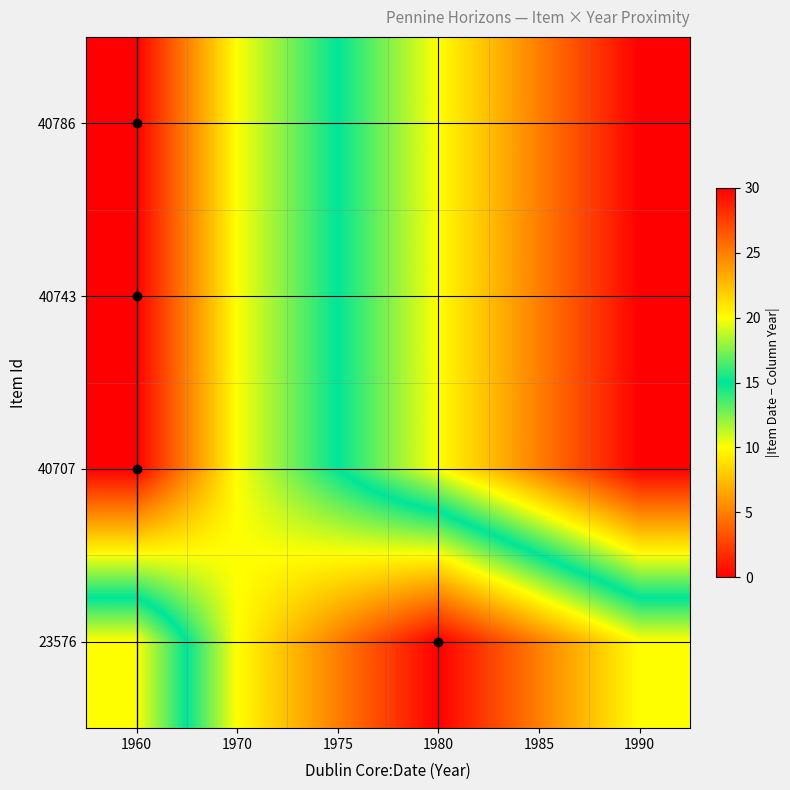

Which category has the lowest value across all series?

1960